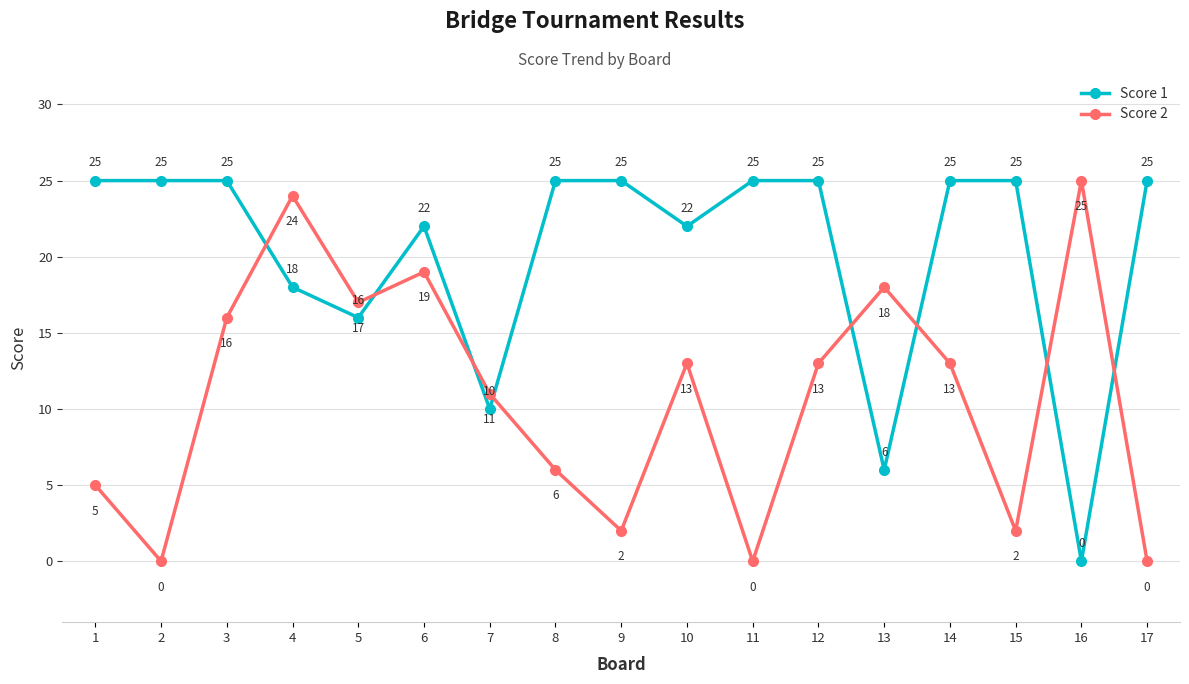

What is the maximum value shown in the chart?

25